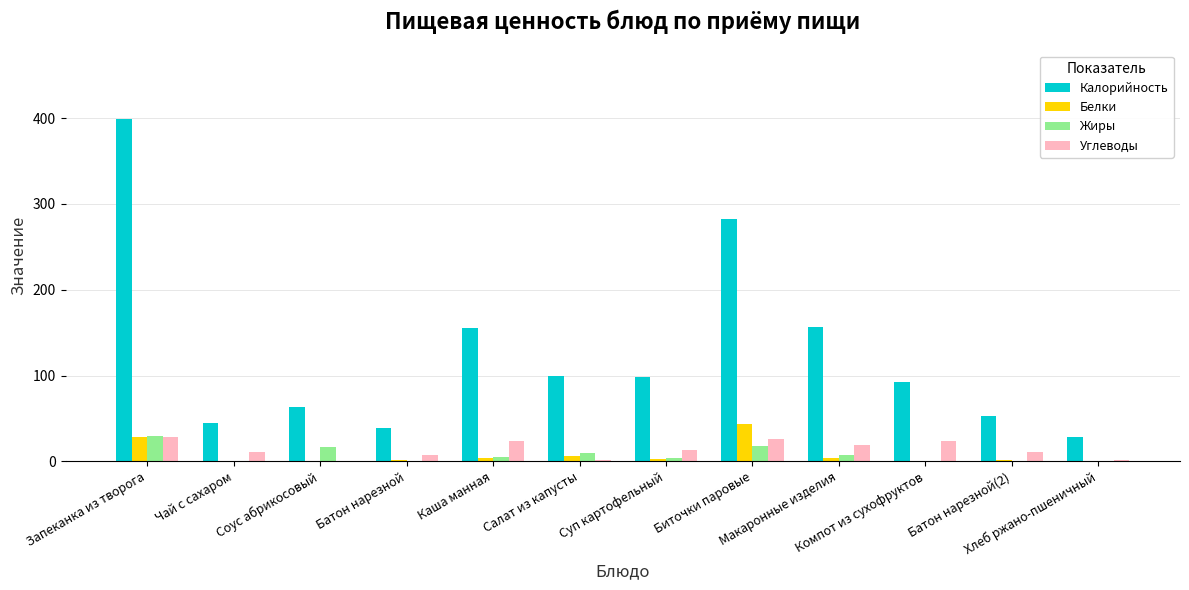

At which label does Белки first exceed 2?

Запеканка из творога